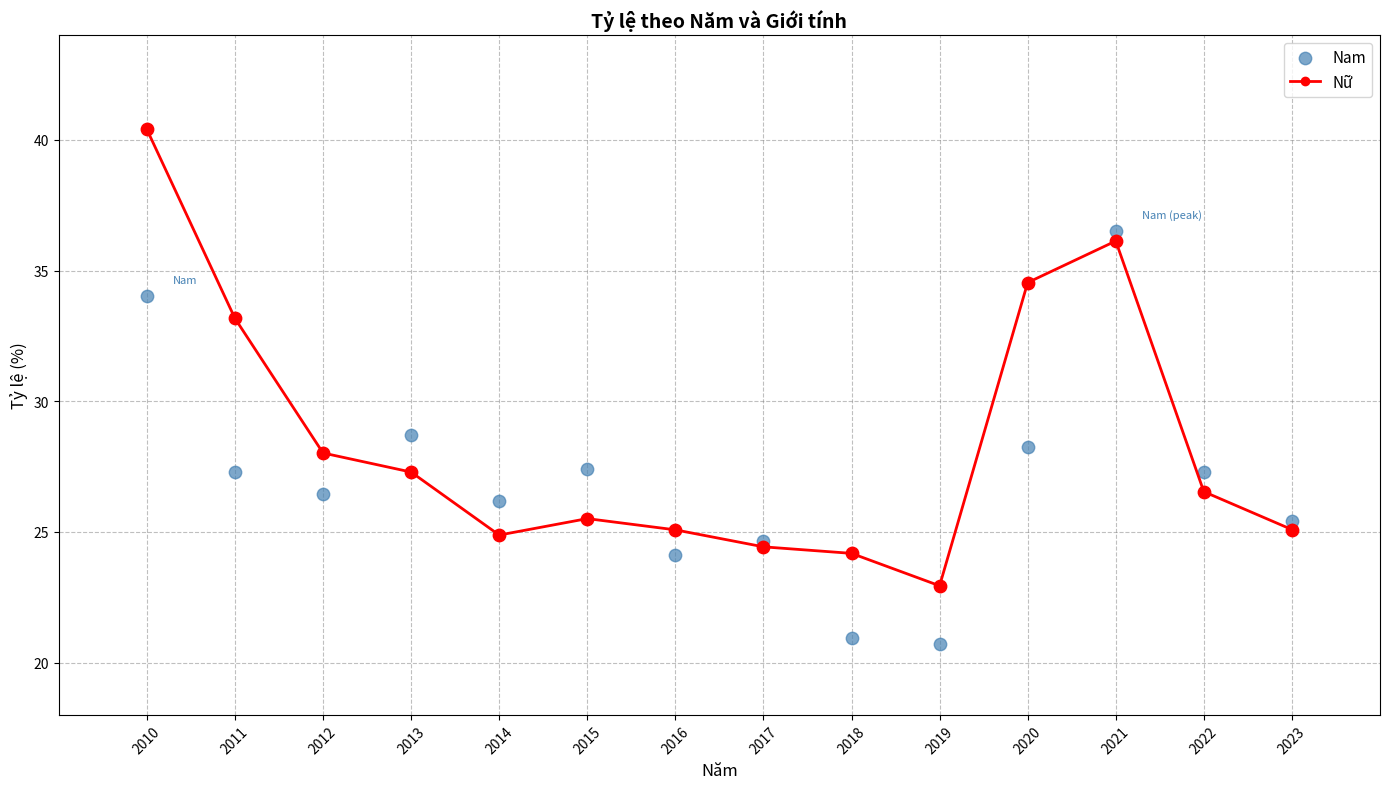

Which series has the widest spread of Y values?

Nữ